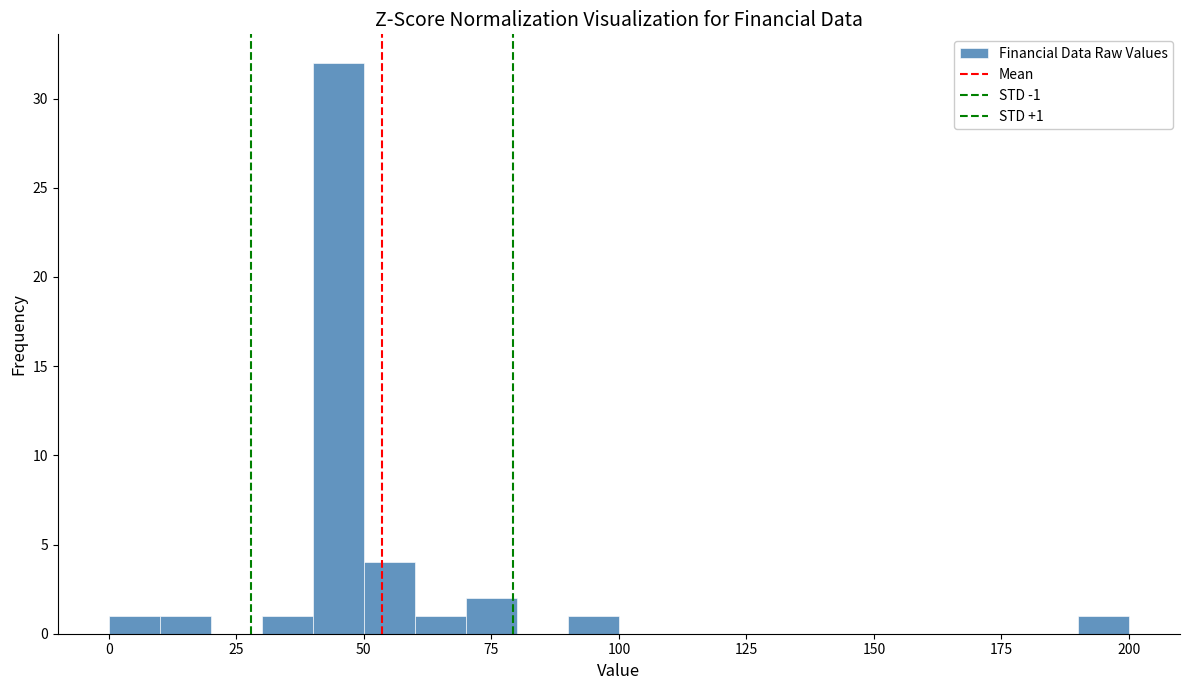

Around what value on the x-axis is the tallest bar? Give the approximate position of its centre, as read against the axis.

45